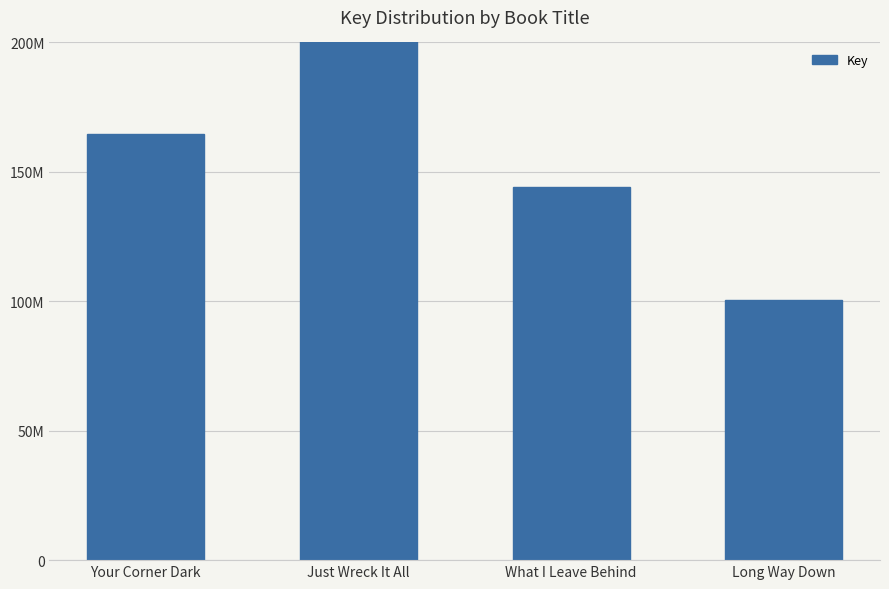

How many bars are there in total?

4